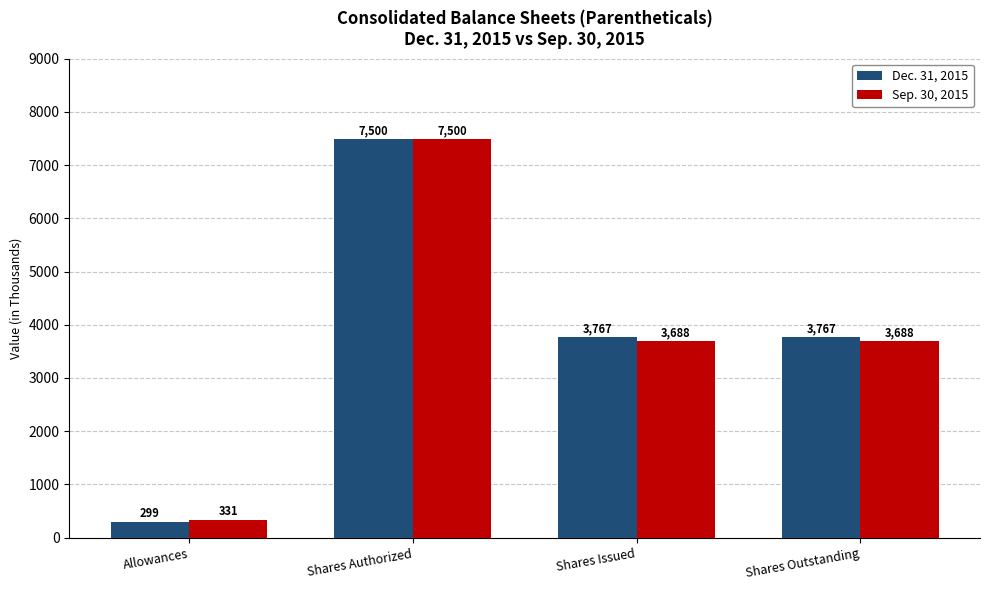

Reading left to right, transcribe all the data shown in this chart.

Dec. 31, 2015: Allowances=299	Shares Authorized=7500	Shares Issued=3767	Shares Outstanding=3767
Sep. 30, 2015: Allowances=331	Shares Authorized=7500	Shares Issued=3688	Shares Outstanding=3688